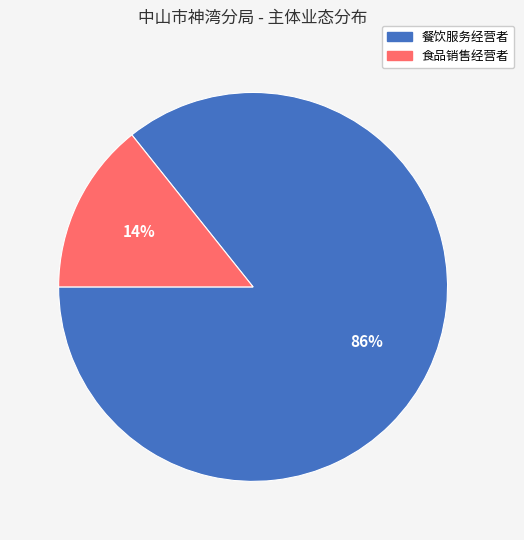

To the nearest percent, what is the combined percentage of 食品销售经营者 and 餐饮服务经营者?

100%